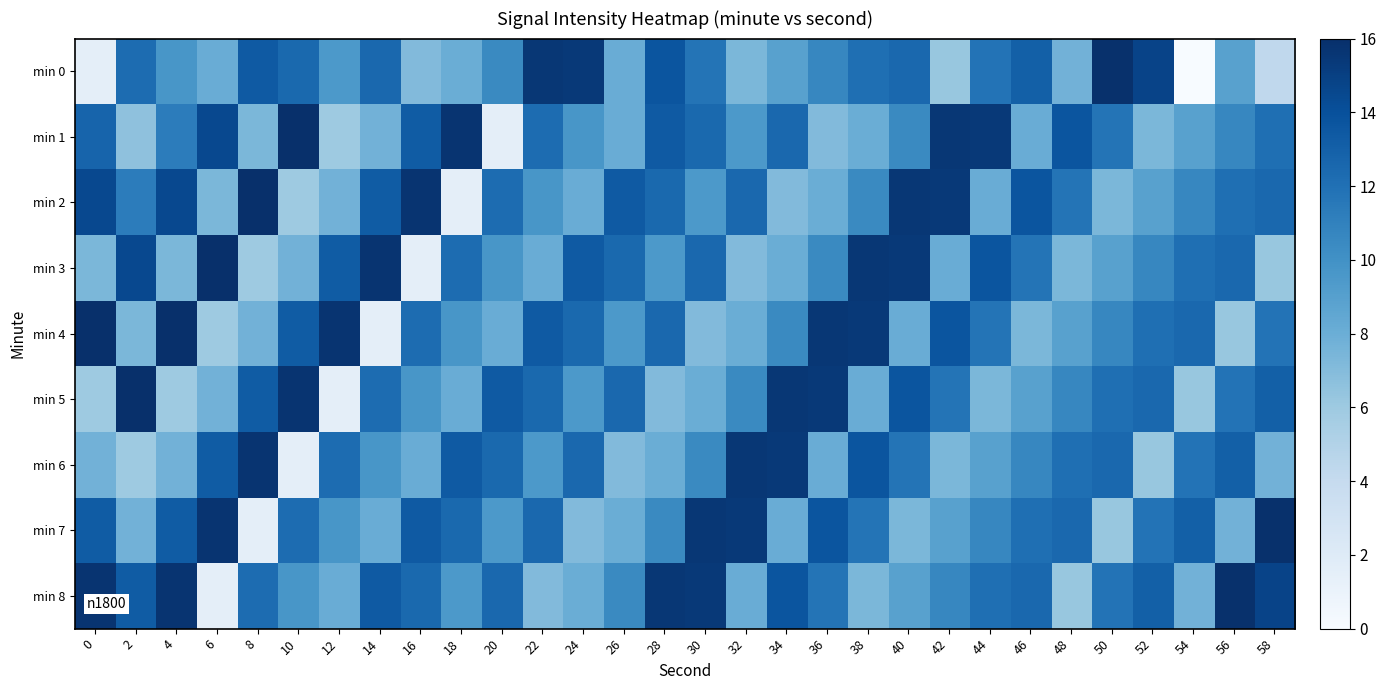

Reading left to right, what are all the values shown in this chart?

min 0: 0=1.5	2=12.3	4=9.7	6=8.1	8=13.4	10=12.5	12=9.5	14=12.6	16=7.1	18=8.0	20=10.5	22=15.5	24=15.4	26=8.1	28=13.7	30=11.8	32=7.3	34=8.9	36=10.7	38=12.1	40=12.5	42=6.2	44=11.8	46=13.1	48=7.7	50=15.9	52=14.8	54=0.0	56=8.9	58=4.3
min 1: 0=12.8	2=6.6	4=11.3	6=14.5	8=7.4	10=16.0	12=6.0	14=7.7	16=13.3	18=15.7	20=1.5	22=12.3	24=9.7	26=8.1	28=13.4	30=12.5	32=9.5	34=12.6	36=7.1	38=8.0	40=10.5	42=15.5	44=15.4	46=8.1	48=13.7	50=11.8	52=7.3	54=8.9	56=10.7	58=12.1
min 2: 0=14.5	2=11.3	4=14.5	6=7.4	8=16.0	10=6.0	12=7.7	14=13.3	16=15.7	18=1.5	20=12.3	22=9.7	24=8.1	26=13.4	28=12.5	30=9.5	32=12.6	34=7.1	36=8.0	38=10.5	40=15.5	42=15.4	44=8.1	46=13.7	48=11.8	50=7.3	52=8.9	54=10.7	56=12.1	58=12.5
min 3: 0=7.4	2=14.5	4=7.4	6=16.0	8=6.0	10=7.7	12=13.3	14=15.7	16=1.5	18=12.3	20=9.7	22=8.1	24=13.4	26=12.5	28=9.5	30=12.6	32=7.1	34=8.0	36=10.5	38=15.5	40=15.4	42=8.1	44=13.7	46=11.8	48=7.3	50=8.9	52=10.7	54=12.1	56=12.5	58=6.2
min 4: 0=16.0	2=7.4	4=16.0	6=6.0	8=7.7	10=13.3	12=15.7	14=1.5	16=12.3	18=9.7	20=8.1	22=13.4	24=12.5	26=9.5	28=12.6	30=7.1	32=8.0	34=10.5	36=15.5	38=15.4	40=8.1	42=13.7	44=11.8	46=7.3	48=8.9	50=10.7	52=12.1	54=12.5	56=6.2	58=11.8
min 5: 0=6.0	2=16.0	4=6.0	6=7.7	8=13.3	10=15.7	12=1.5	14=12.3	16=9.7	18=8.1	20=13.4	22=12.5	24=9.5	26=12.6	28=7.1	30=8.0	32=10.5	34=15.5	36=15.4	38=8.1	40=13.7	42=11.8	44=7.3	46=8.9	48=10.7	50=12.1	52=12.5	54=6.2	56=11.8	58=13.1
min 6: 0=7.7	2=6.0	4=7.7	6=13.3	8=15.7	10=1.5	12=12.3	14=9.7	16=8.1	18=13.4	20=12.5	22=9.5	24=12.6	26=7.1	28=8.0	30=10.5	32=15.5	34=15.4	36=8.1	38=13.7	40=11.8	42=7.3	44=8.9	46=10.7	48=12.1	50=12.5	52=6.2	54=11.8	56=13.1	58=7.7
min 7: 0=13.3	2=7.7	4=13.3	6=15.7	8=1.5	10=12.3	12=9.7	14=8.1	16=13.4	18=12.5	20=9.5	22=12.6	24=7.1	26=8.0	28=10.5	30=15.5	32=15.4	34=8.1	36=13.7	38=11.8	40=7.3	42=8.9	44=10.7	46=12.1	48=12.5	50=6.2	52=11.8	54=13.1	56=7.7	58=15.9
min 8: 0=15.7	2=13.3	4=15.7	6=1.5	8=12.3	10=9.7	12=8.1	14=13.4	16=12.5	18=9.5	20=12.6	22=7.1	24=8.0	26=10.5	28=15.5	30=15.4	32=8.1	34=13.7	36=11.8	38=7.3	40=8.9	42=10.7	44=12.1	46=12.5	48=6.2	50=11.8	52=13.1	54=7.7	56=15.9	58=14.8